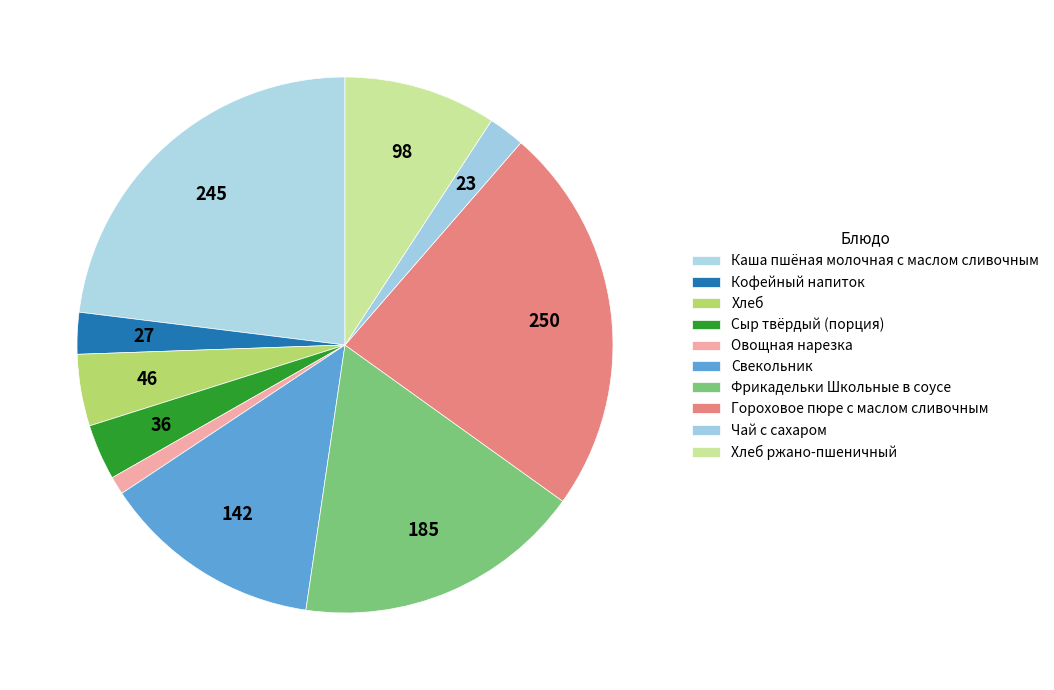

How many slices are in this pie chart?

10